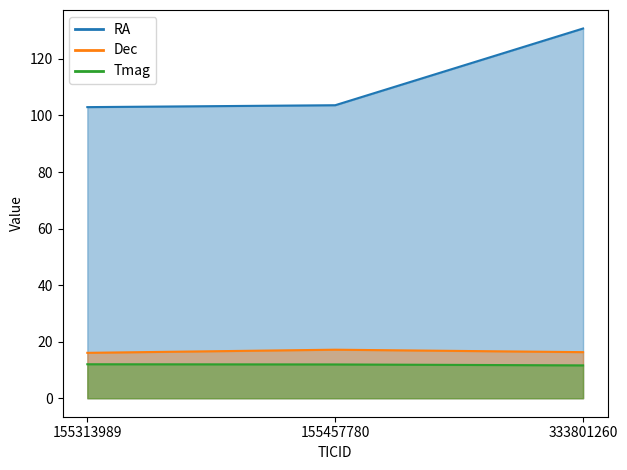

Which series has the largest range (max minus min)?

RA